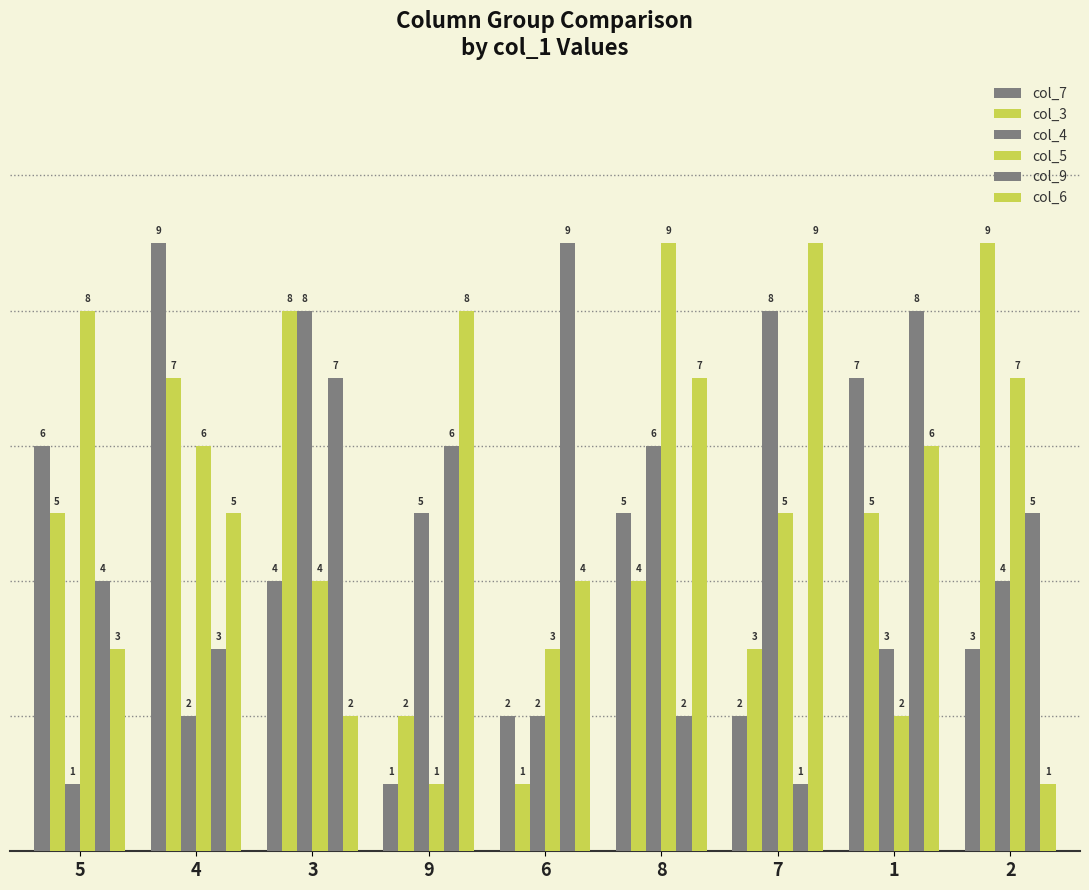

At how many categories does at least one series exceed 2?

9